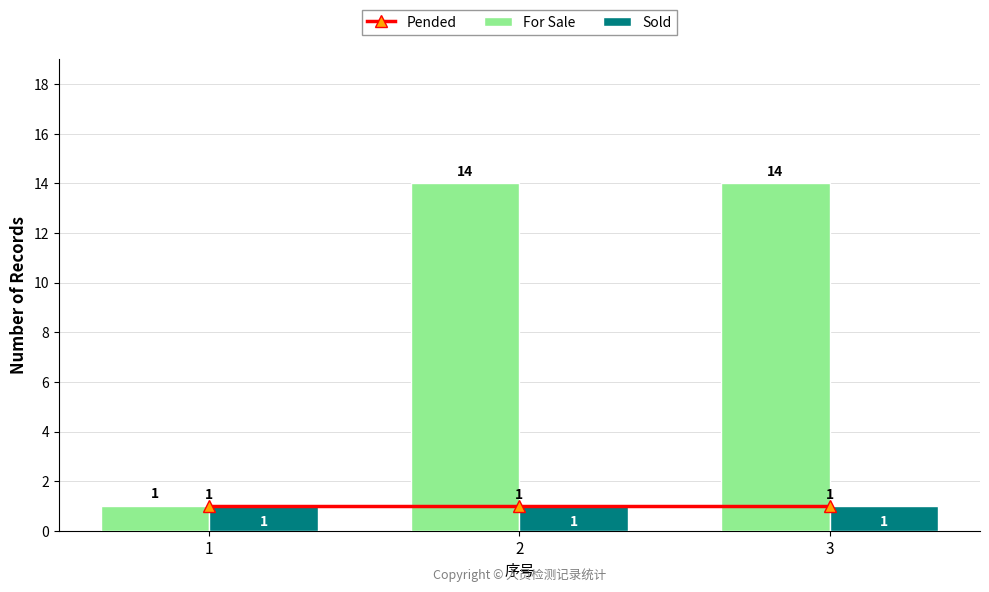

What is the spread (max minus min) of values at 3?

13